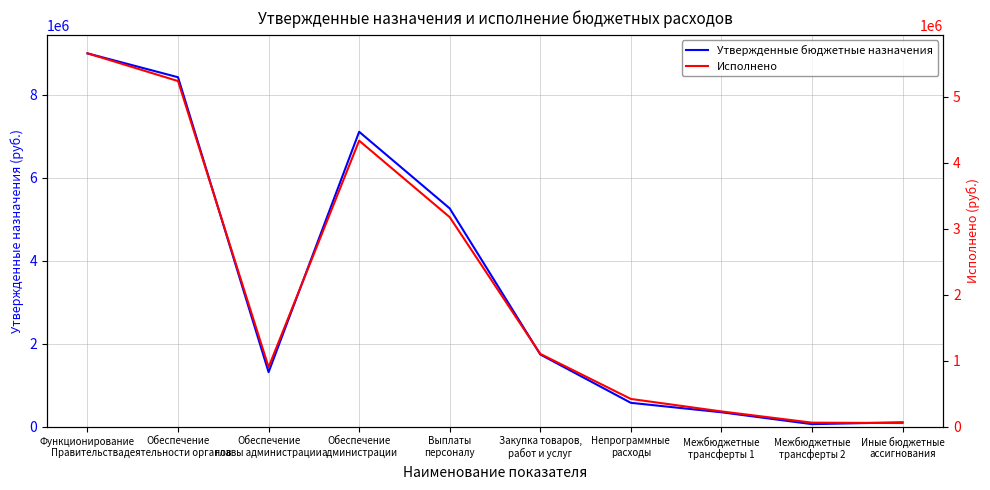

How many interior local valleys does the Утвержденные бюджетные назначения series have?

2